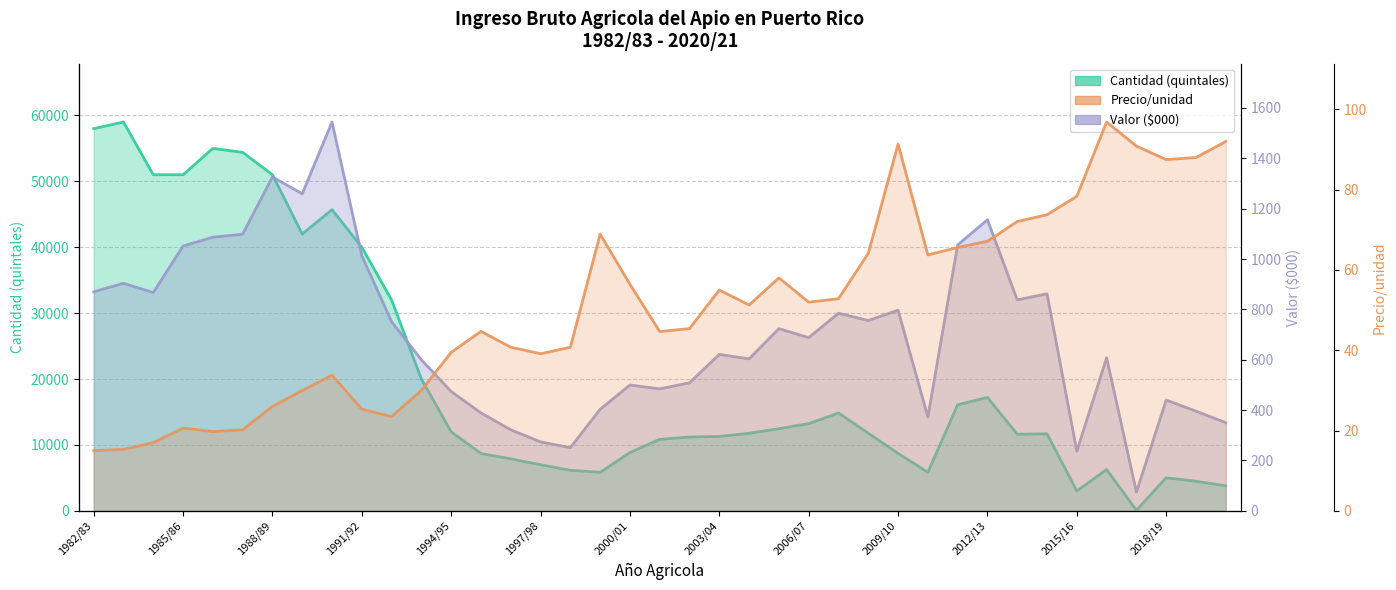

What is the minimum value shown in the chart?

15.0